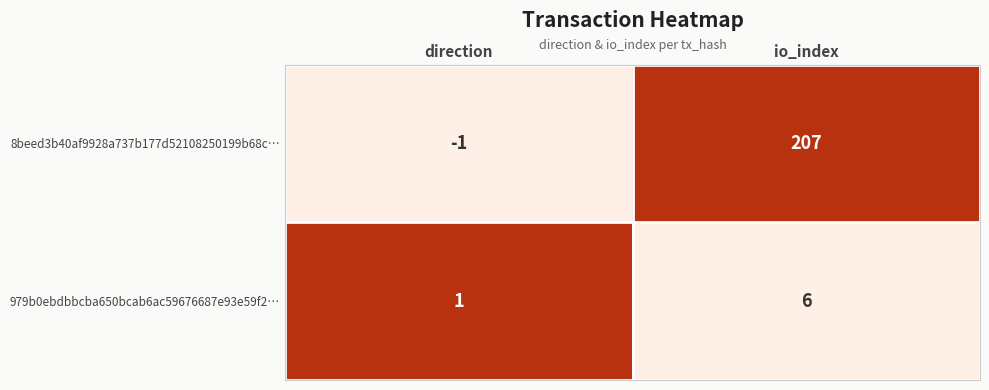

What is the total value across all series at direction?

0